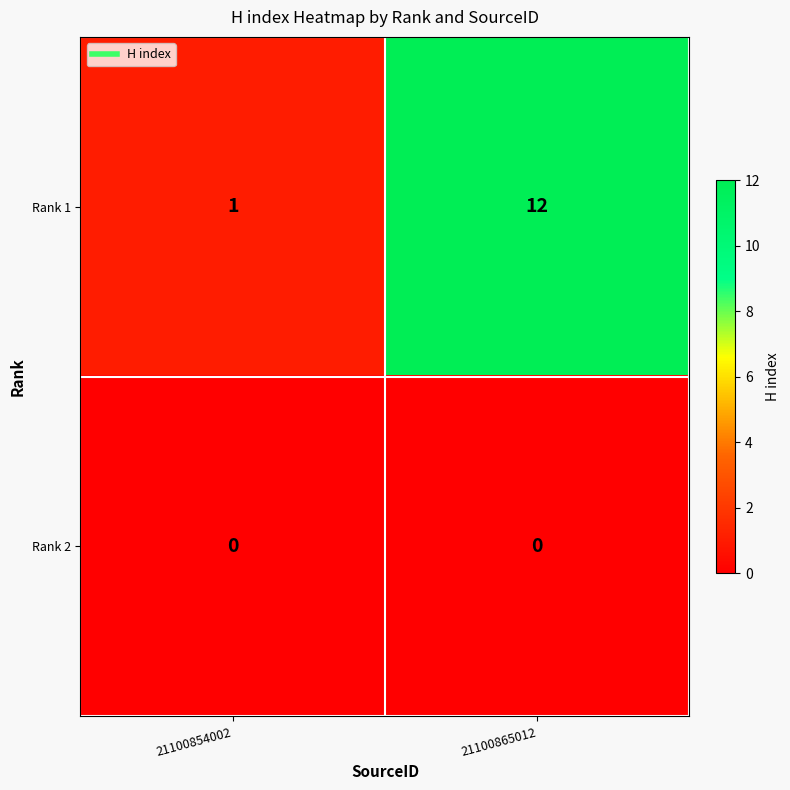

Reading right to left, transcribe all the data shown in this chart.

Rank 1: 12	1
Rank 2: 0	0